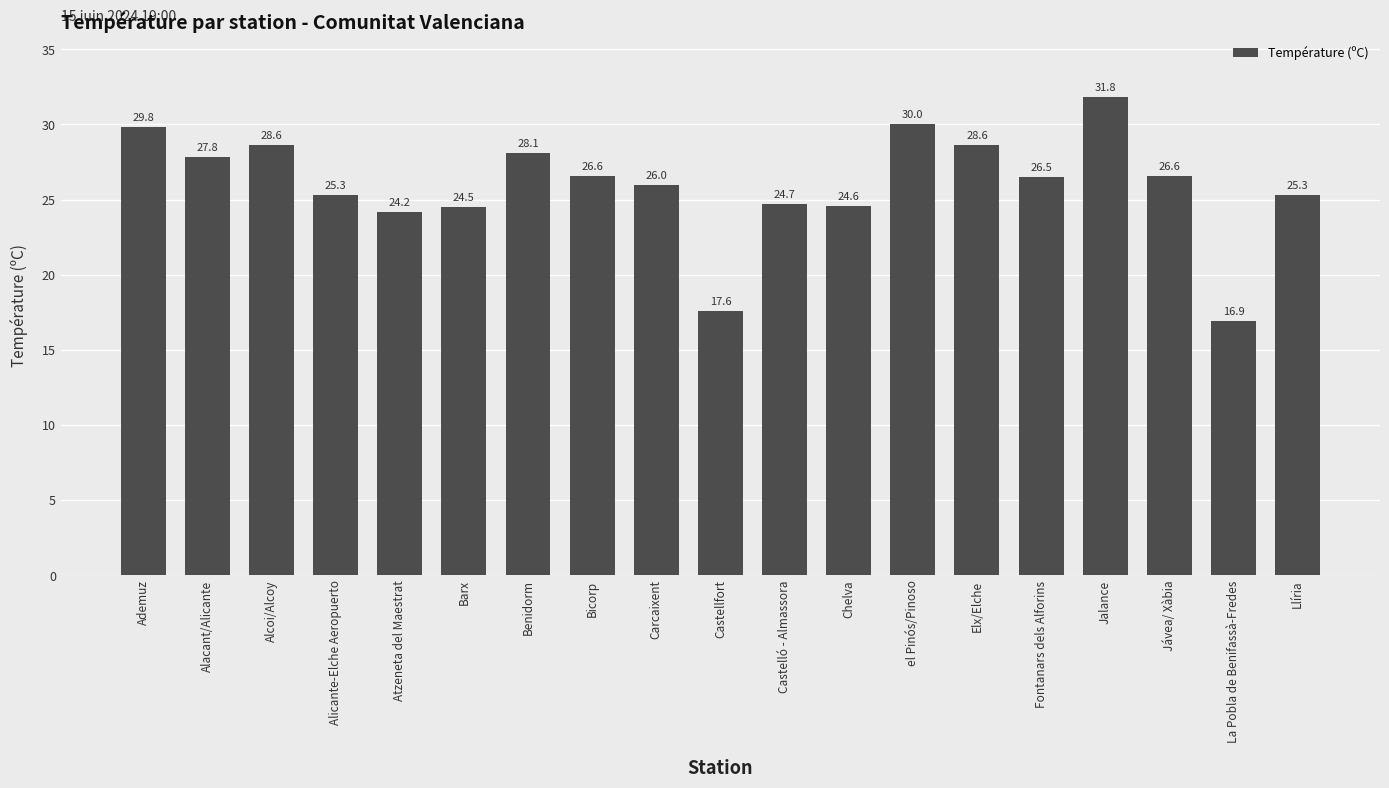

The chart shows a value of 45.4 at Llíria. True or false?

False